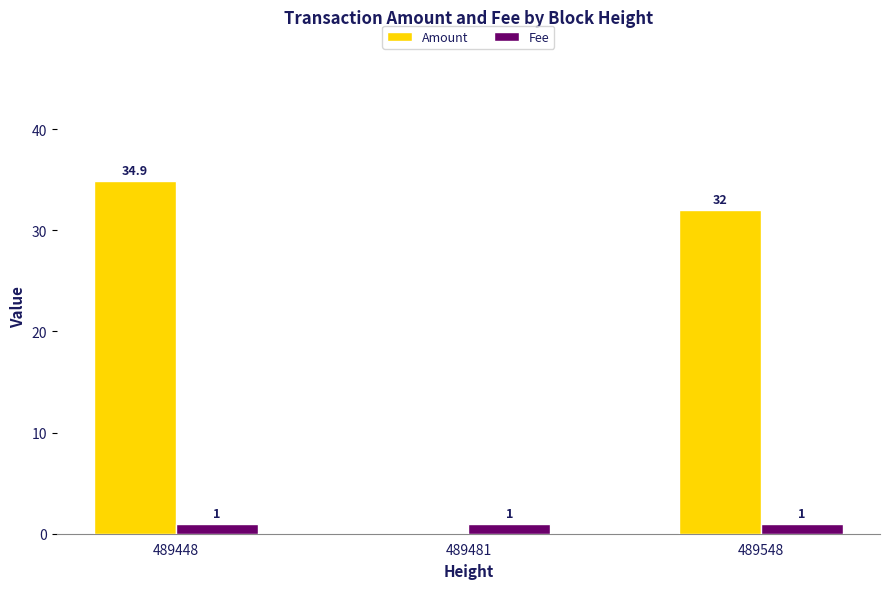

What is the highest value of the Fee series?

1.0